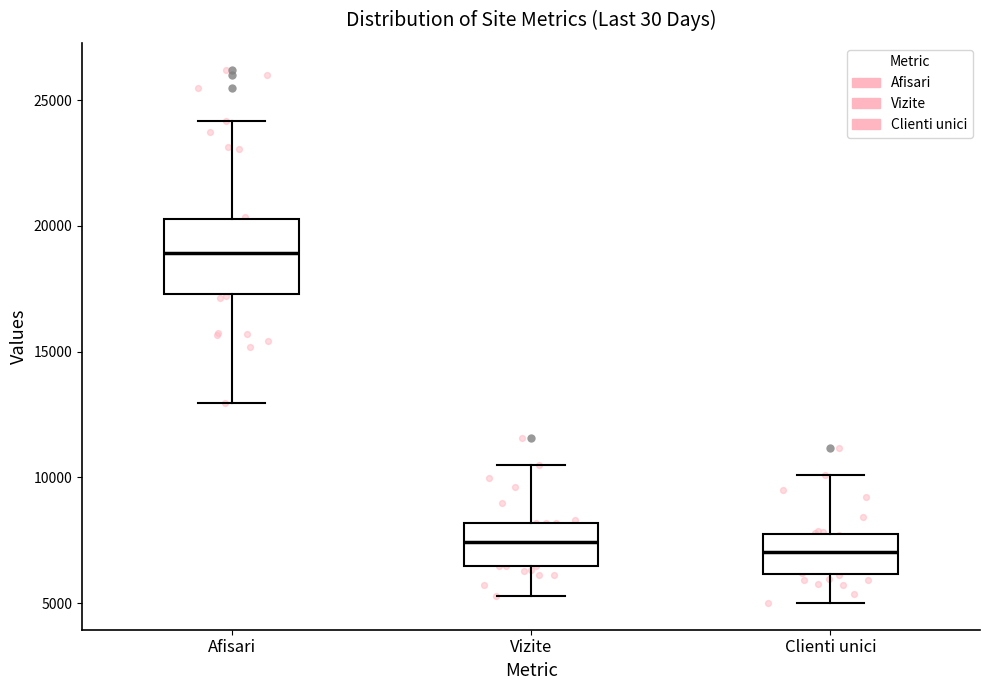

Where is the upper edge of the box for Clienti unici on the y-axis? The values are not printed on the chart, so give them approximately, as read against the axis.

8000